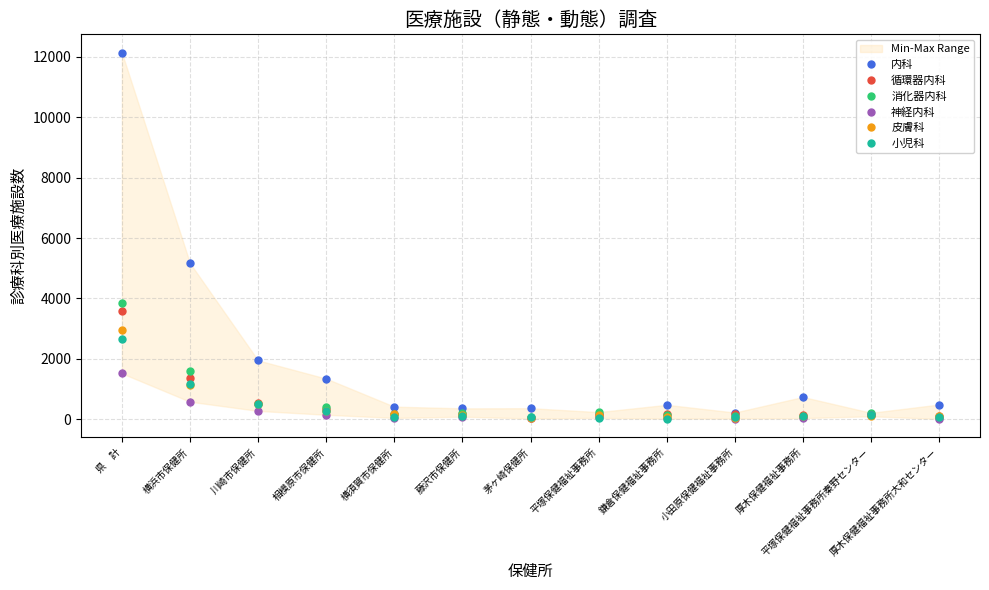

How many lines are shown in the chart?

6